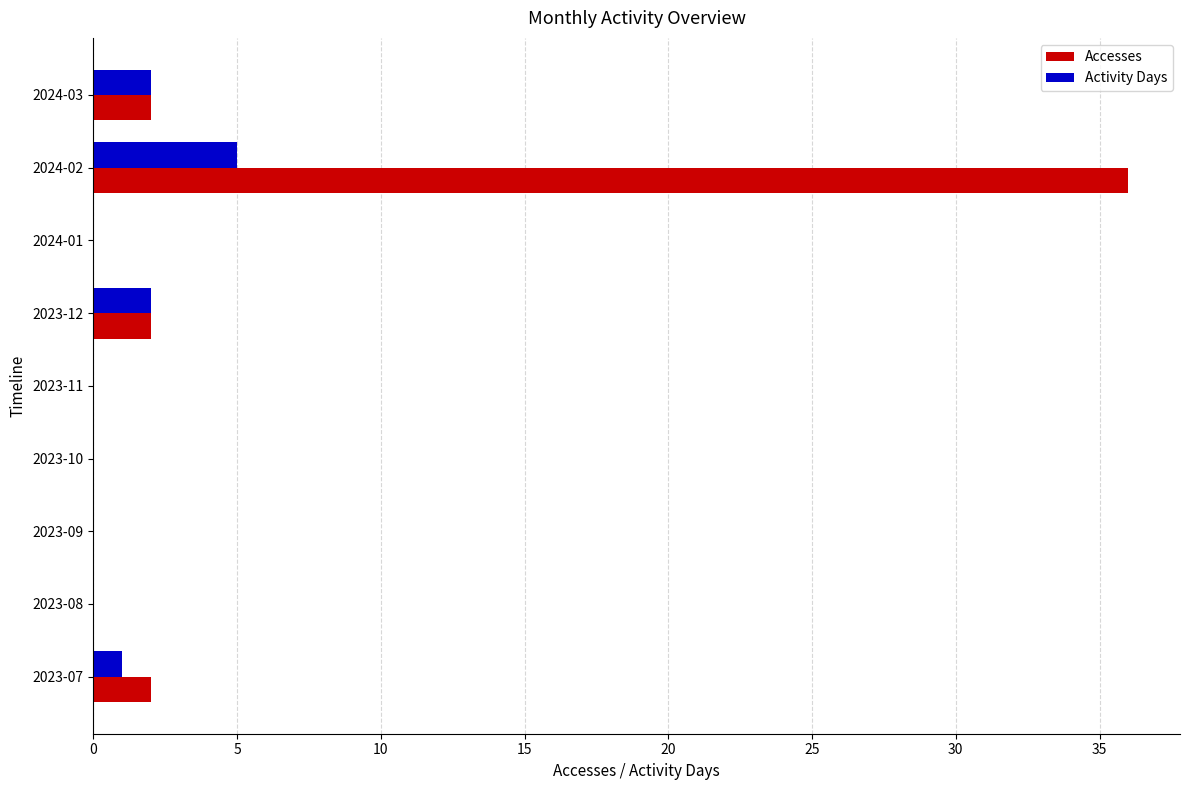

Is the value of Activity Days at 2023-11 greater than the value of Accesses at 2024-03?

No